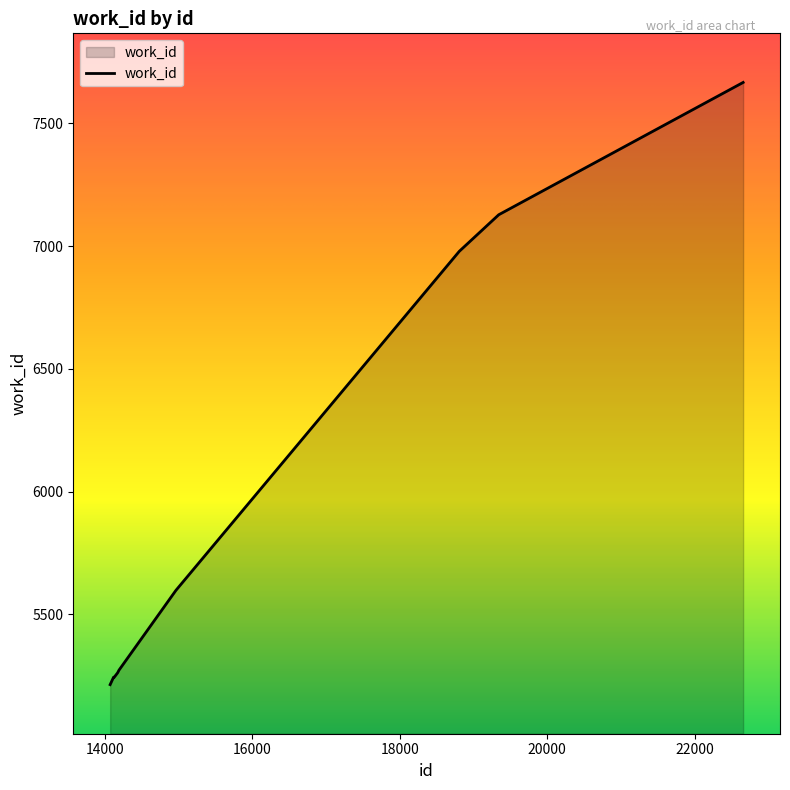

What is the maximum value shown in the chart?

7667